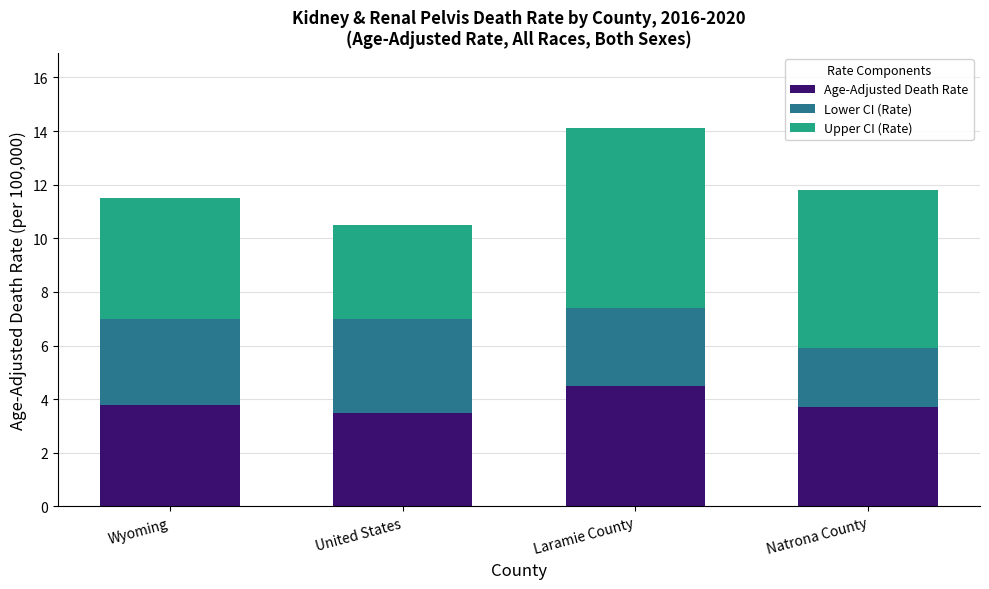

Is it true that Age-Adjusted Death Rate equals 3.5 at United States?

True